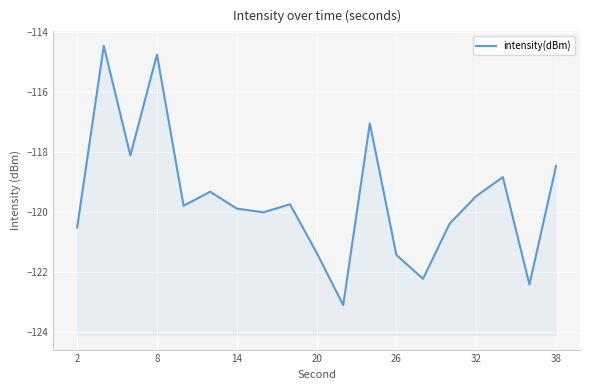

Reading left to right, extract all data points from this chart.

-120.5	-114.5	-118.1	-114.8	-119.8	-119.3	-119.9	-120.0	-119.7	-121.4	-123.1	-117.1	-121.4	-122.2	-120.4	-119.5	-118.8	-122.4	-118.5